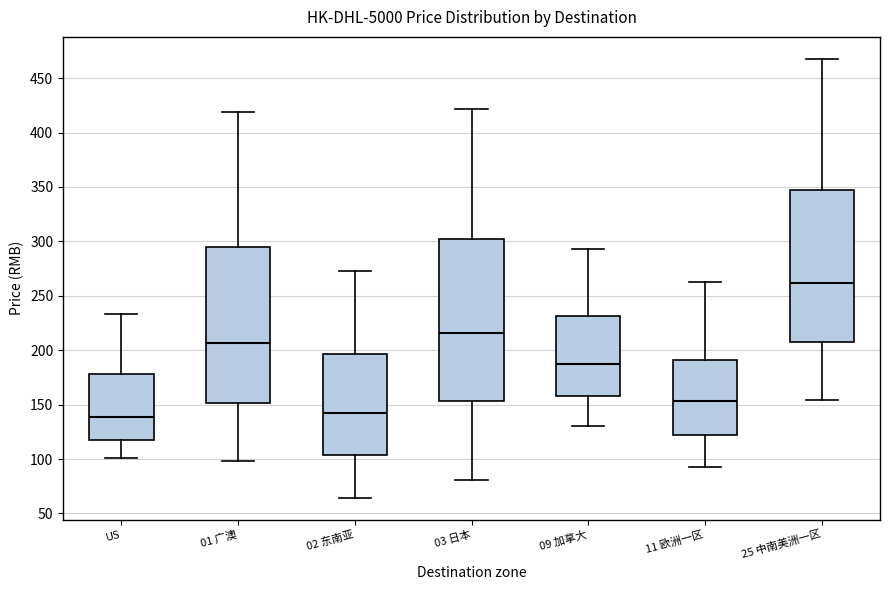

Reading left to right, transcribe this box plot: for each box, give where its median line is, the range the box spans, and where its two whiskers end, as read against the y-axis. The values are not printed on the chart, so give them approximately, as read against the axis.

US: median 140, box 120 to 180, whiskers 100 to 235
01 广澳: median 205, box 150 to 295, whiskers 100 to 420
02 东南亚: median 140, box 105 to 195, whiskers 65 to 275
03 日本: median 215, box 155 to 300, whiskers 80 to 420
09 加拿大: median 185, box 160 to 230, whiskers 130 to 295
11 欧洲一区: median 155, box 120 to 190, whiskers 90 to 265
25 中南美洲一区: median 260, box 205 to 350, whiskers 155 to 470